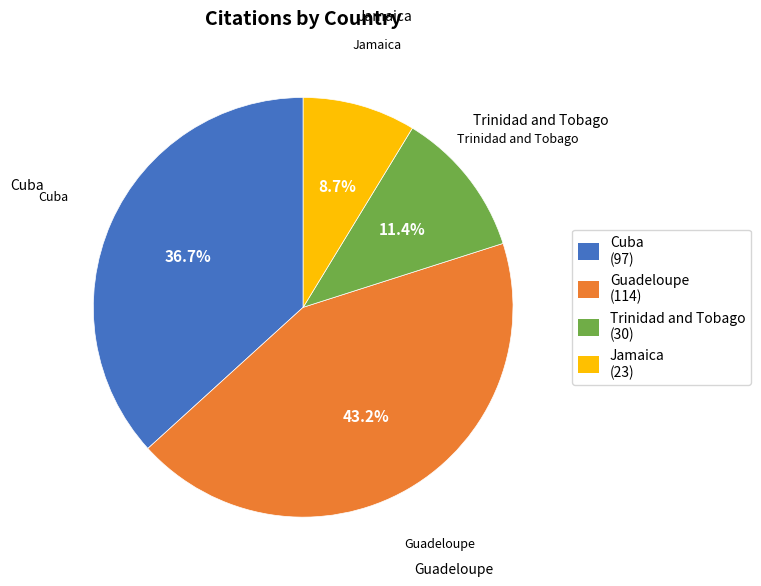

Which slice is the largest?

Guadeloupe